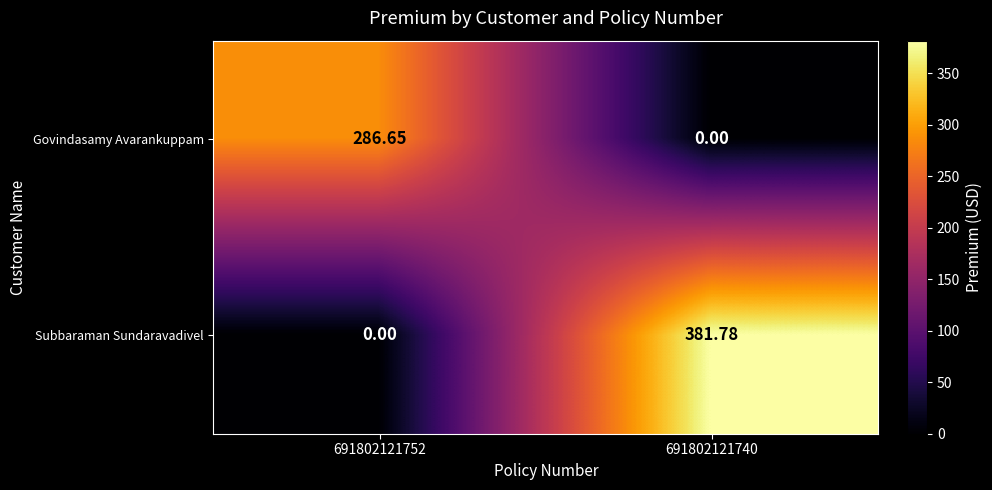

At which category is the sum across all series the highest?

691802121740